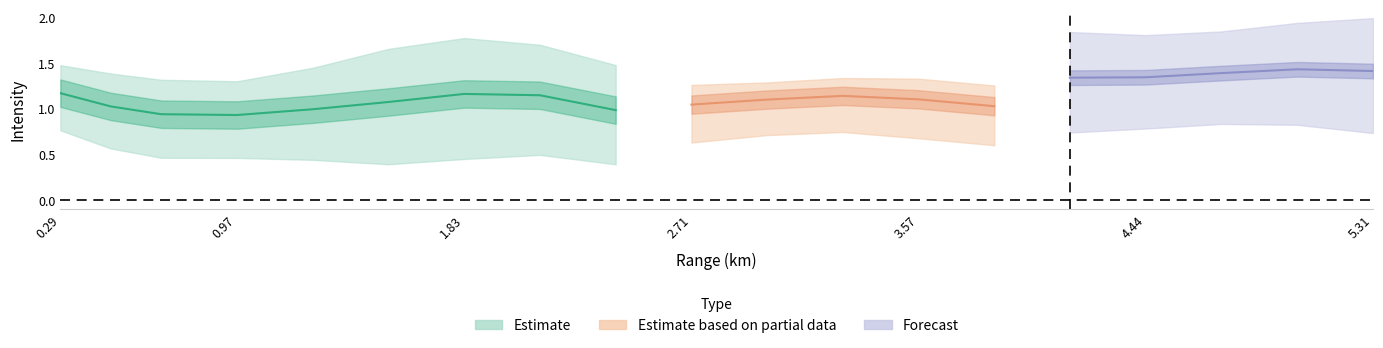

What is the label of the 4th point from the left?

0.966